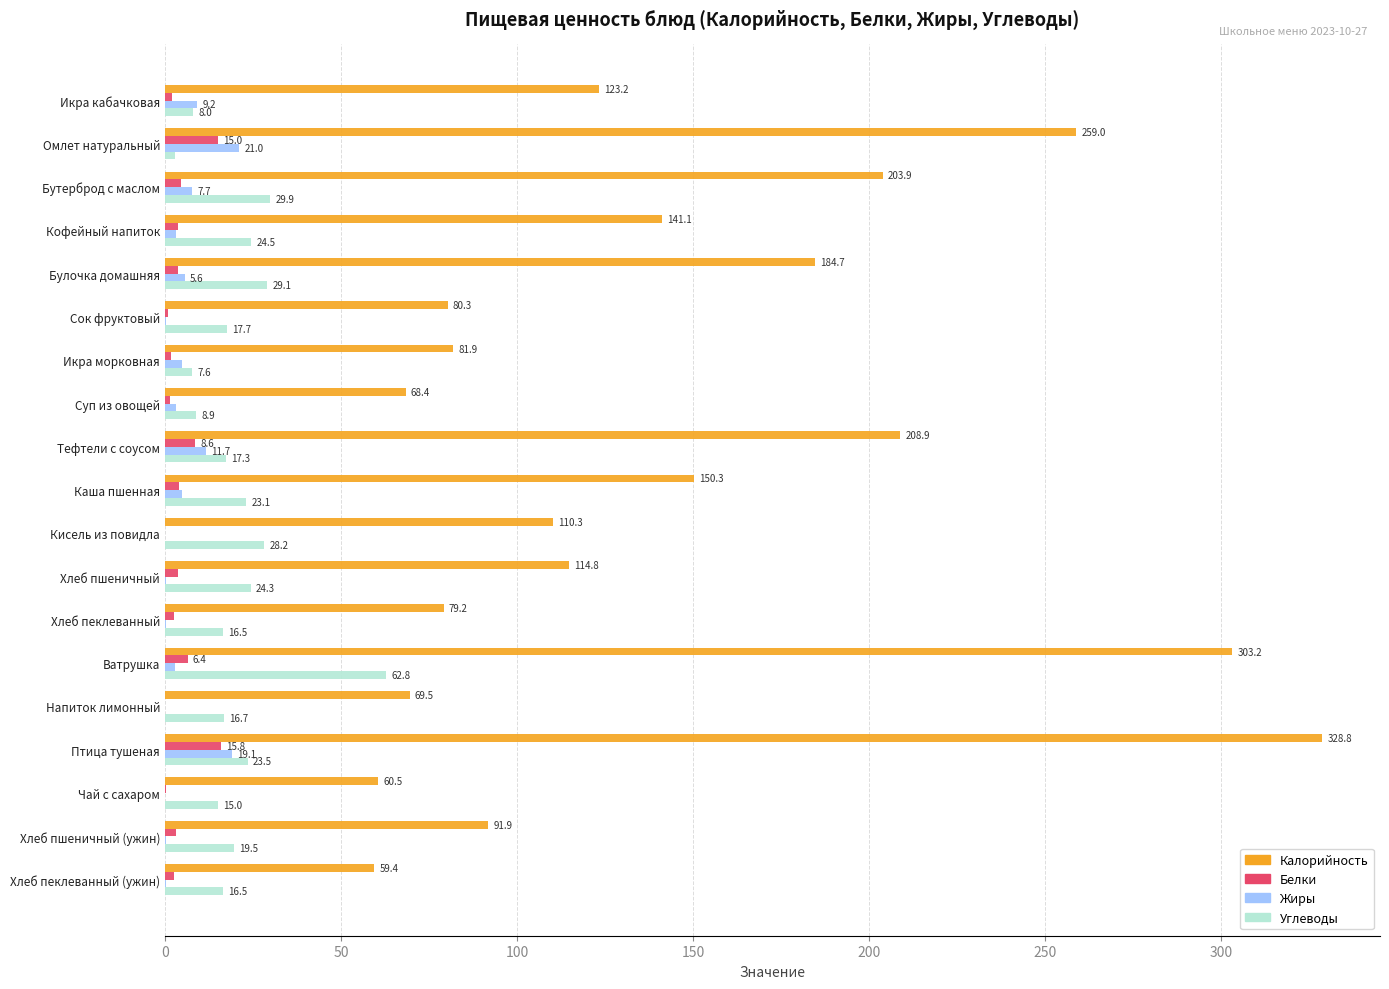

What are all the series names shown in the legend?

Калорийность, Белки, Жиры, Углеводы